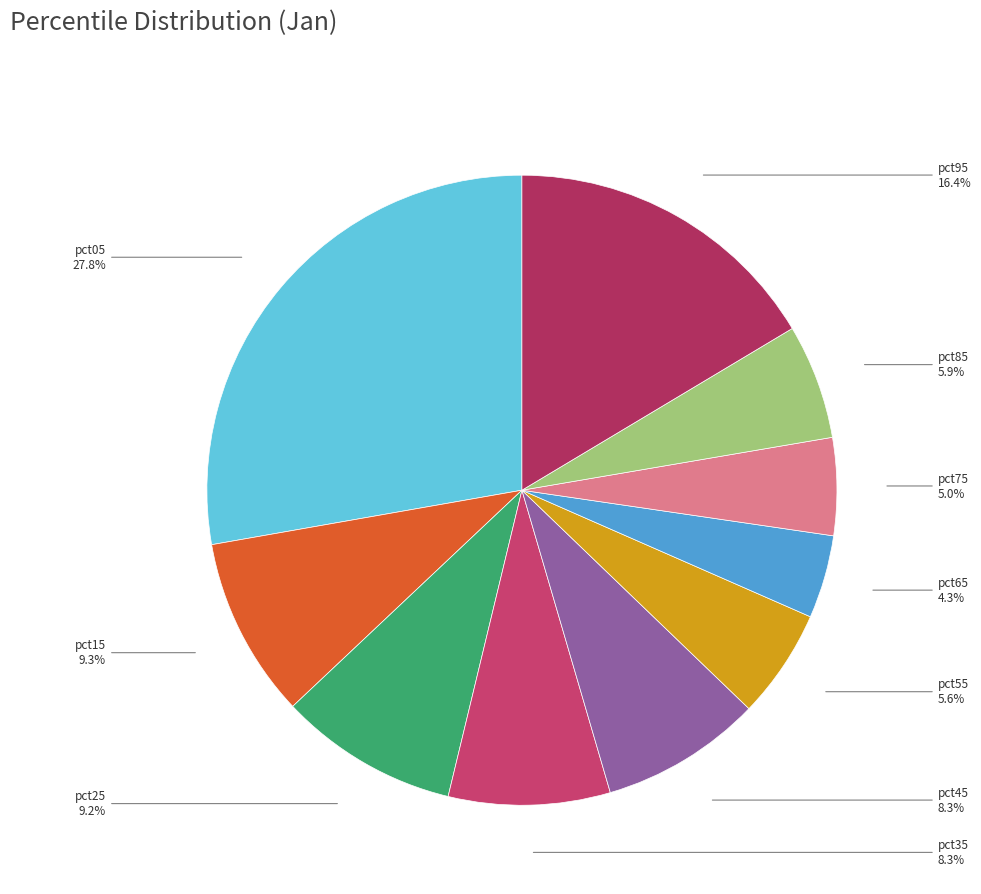

How many slices are in this pie chart?

10